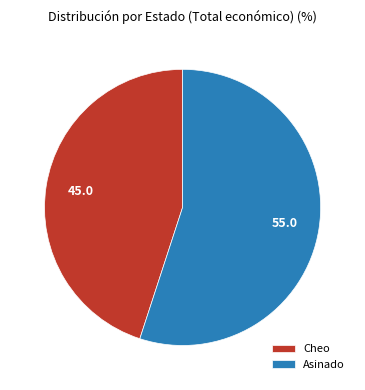

True or false: Cheo accounts for 1% of the total.

False